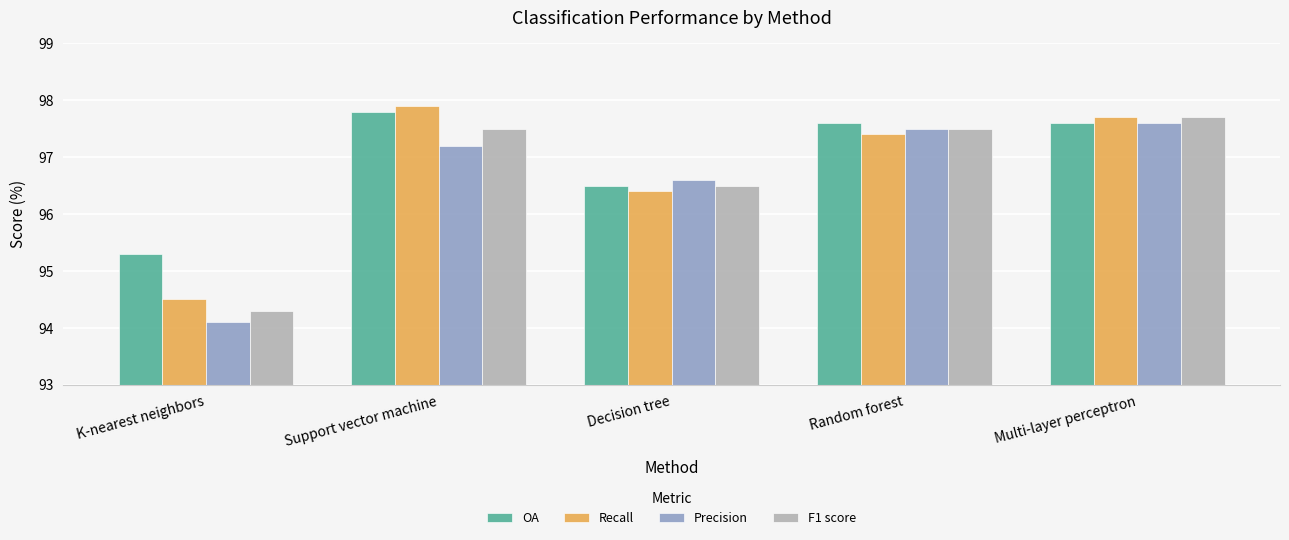

List the series in order of their peak value, highest first.

Recall, OA, F1 score, Precision